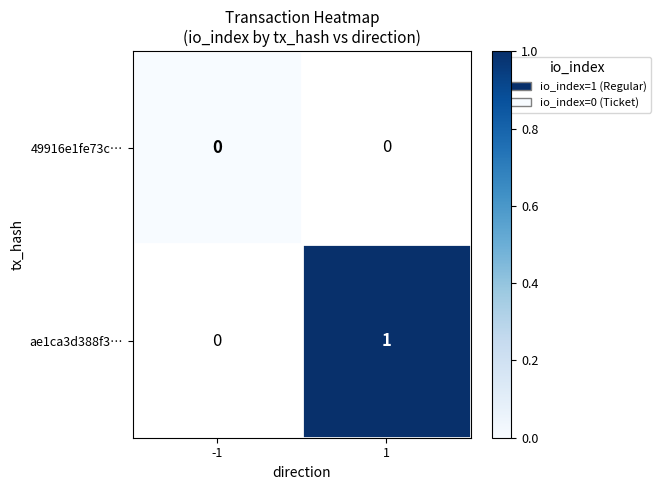

True or false: ae1ca3d388f3… has a value of 1 at 1.

True